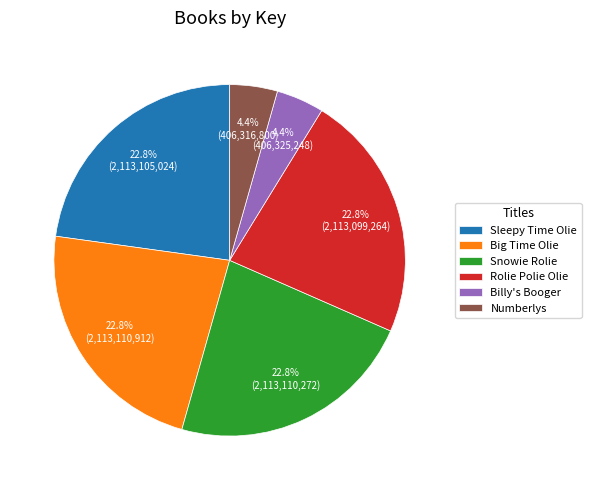

Does any single category account for the majority?

No